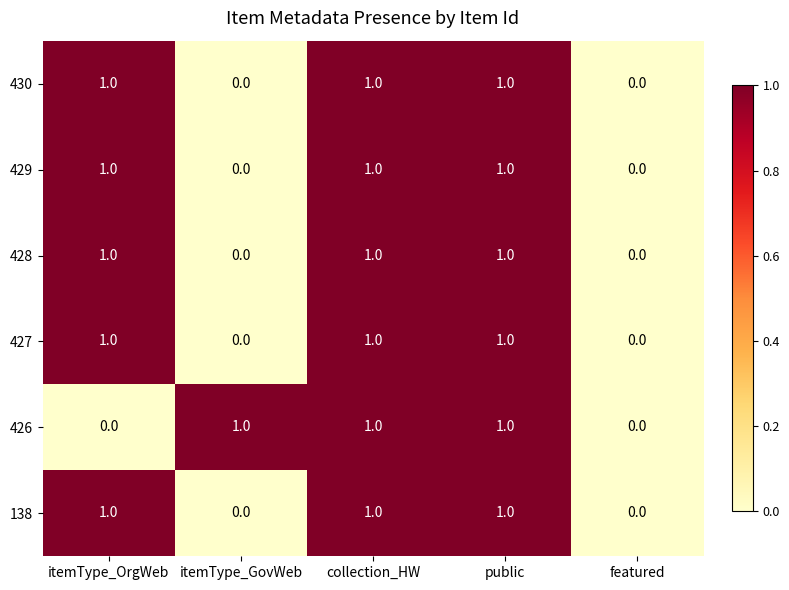

Count the 427 values in the range 0 to 1.

5